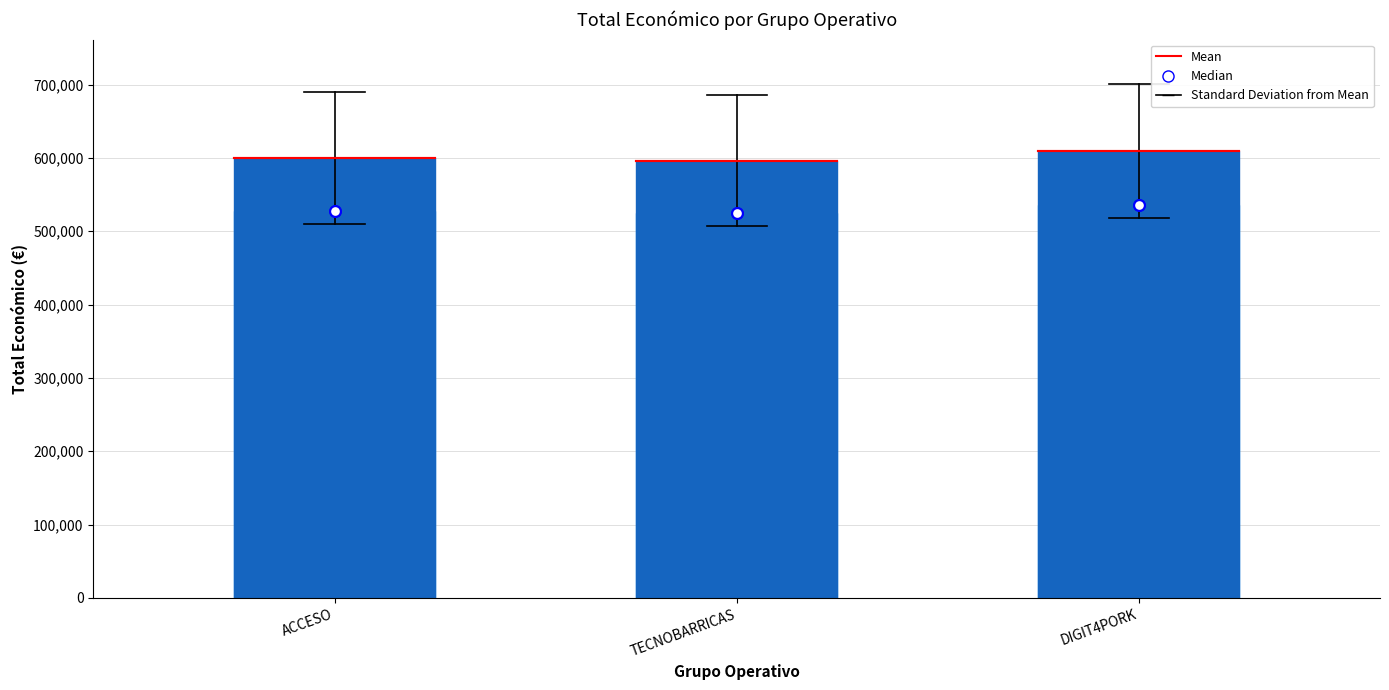

Between DIGIT4PORK and ACCESO, which is larger?

DIGIT4PORK